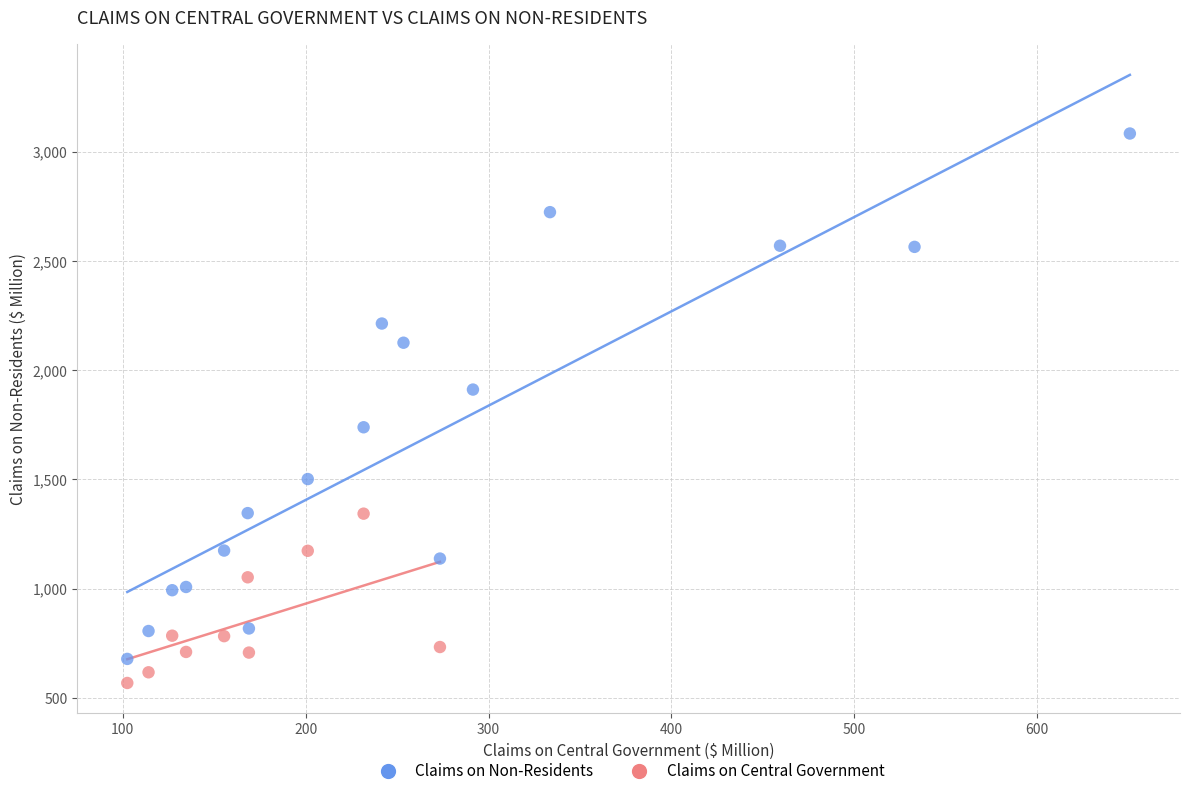

Which series contains the highest Y value?

Claims on Non-Residents